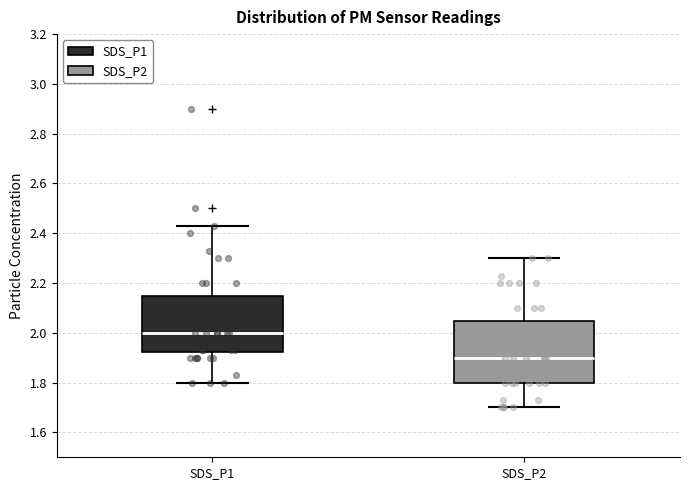

Where does the lower whisker of the box for SDS_P1 end on the y-axis? The values are not printed on the chart, so give them approximately, as read against the axis.

1.80